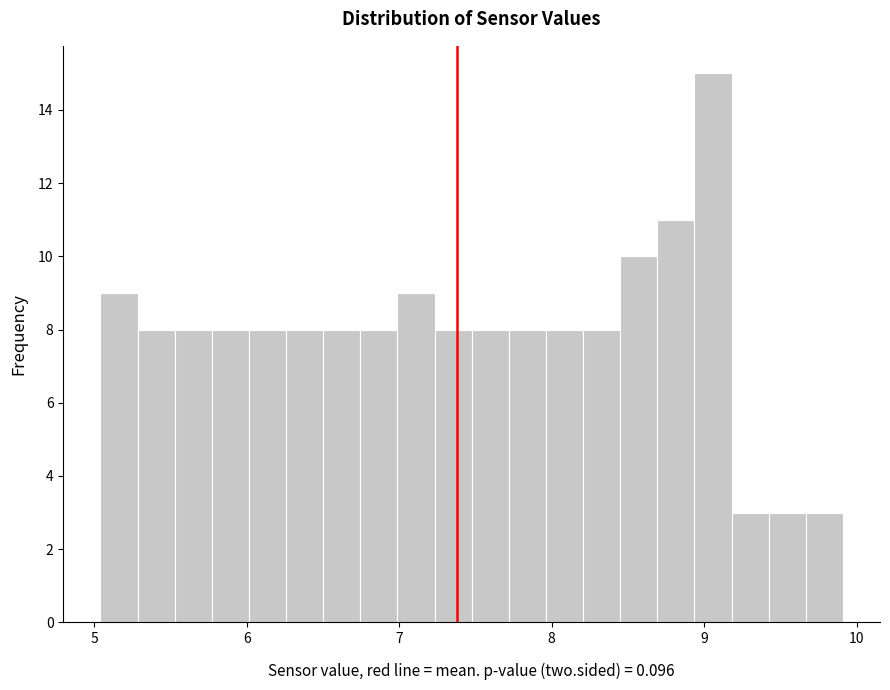

Around what value on the x-axis is the tallest bar? Give the approximate position of its centre, as read against the axis.

9.1